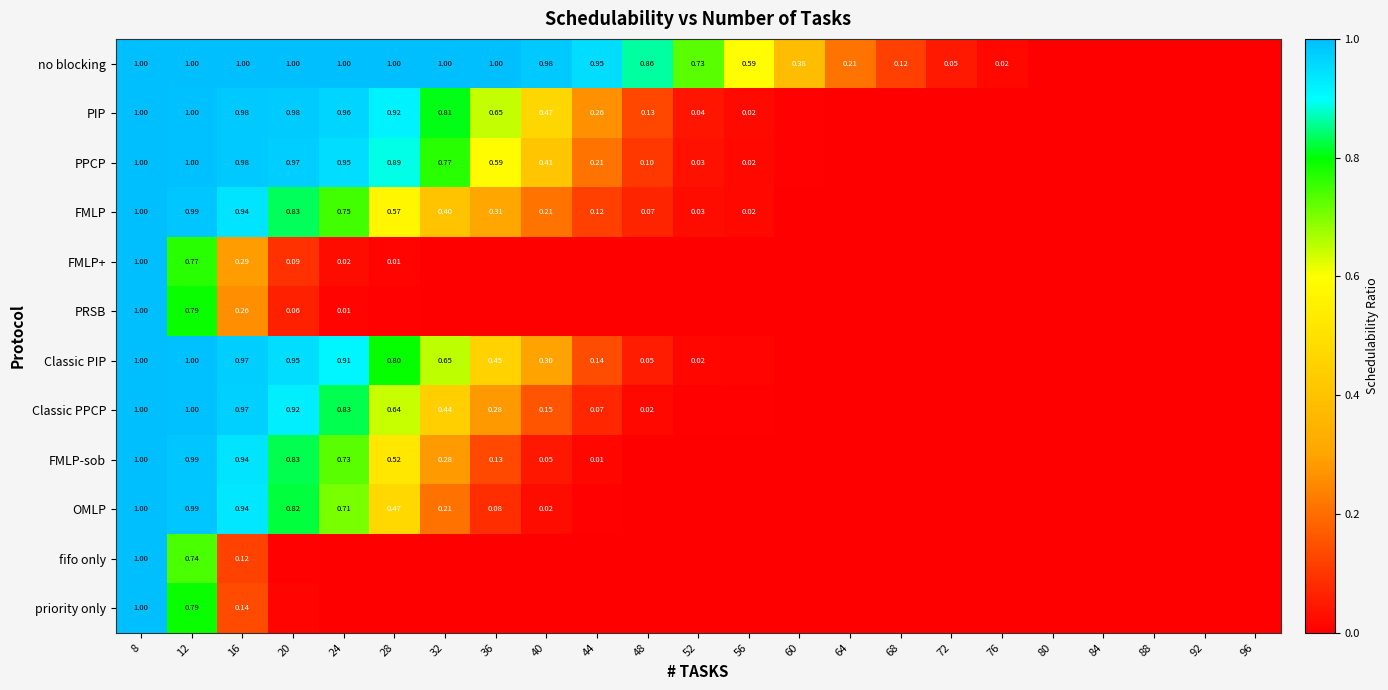

Which has a higher value, 64 or 36?

36